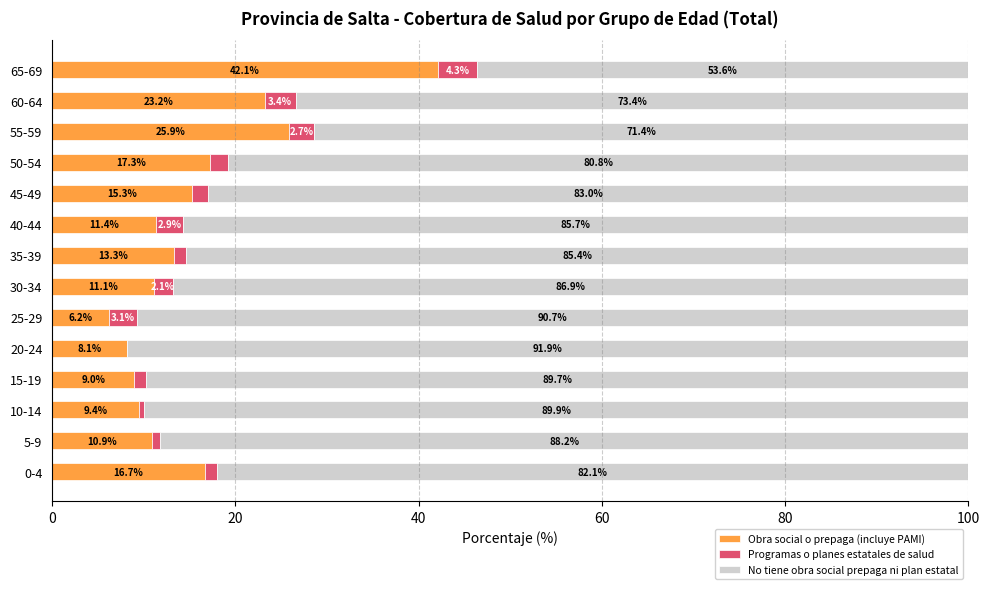

At which label is Obra social o prepaga (incluye PAMI) closest to 24?

60-64